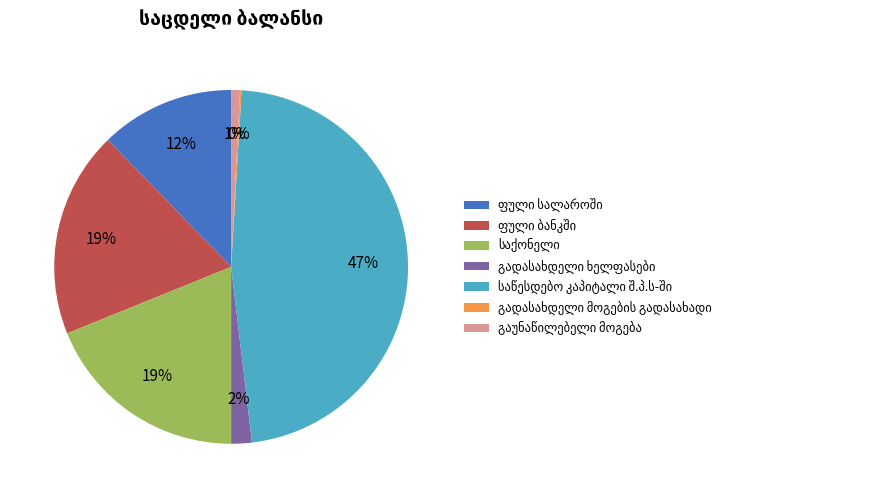

To the nearest percent, what is the difference between the largest and smallest slice percentages?

47%